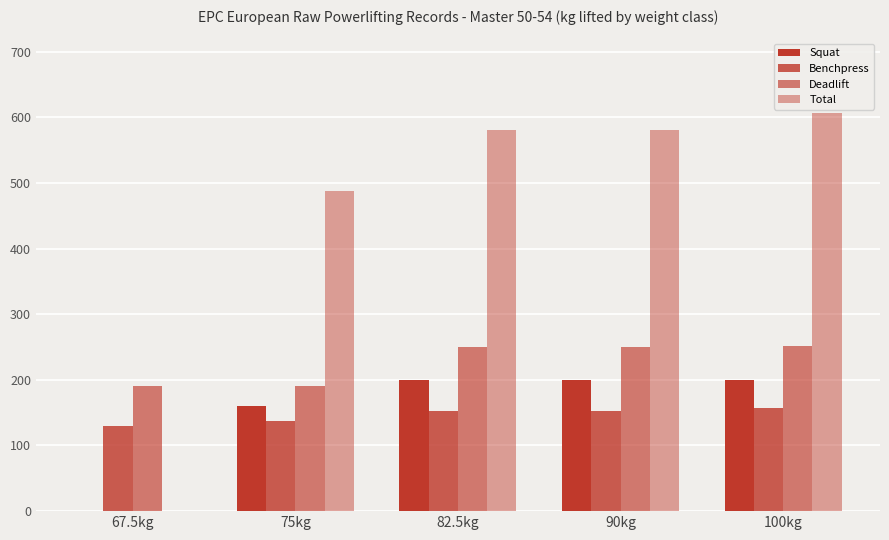

Does the chart contain stacked bars?

No